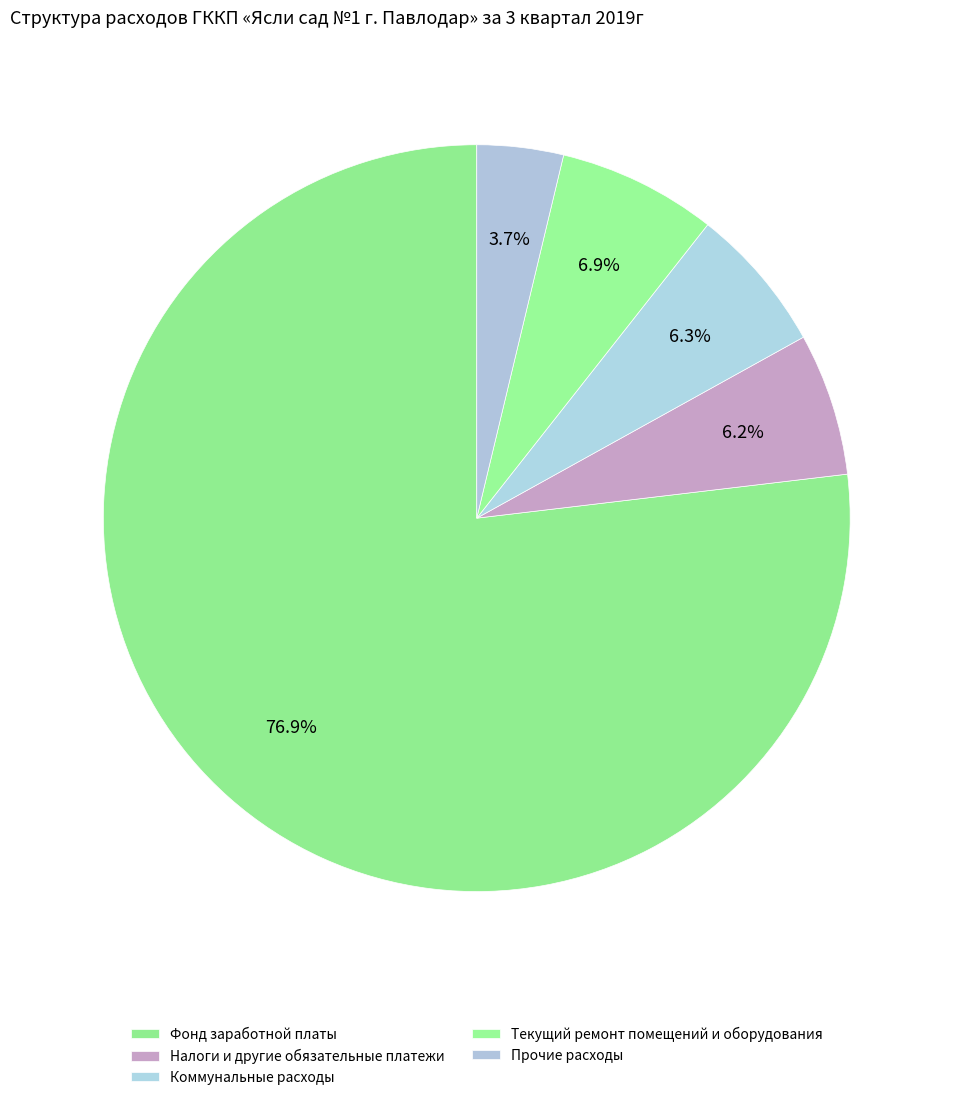

To the nearest percent, what is the difference between the Коммунальные расходы and Текущий ремонт помещений и оборудования slice percentages?

1%